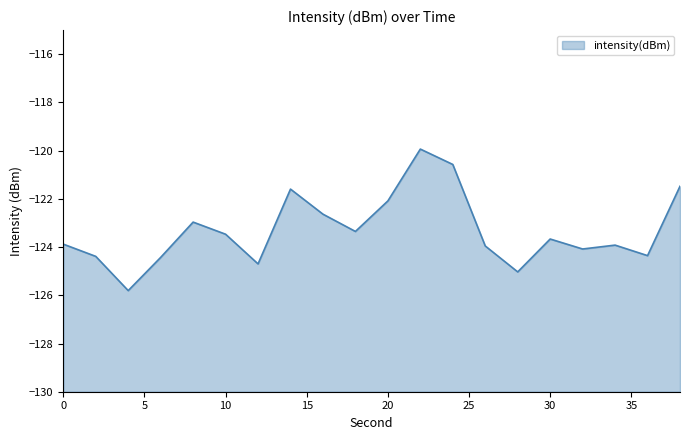

Where does the data first go above -123?

8